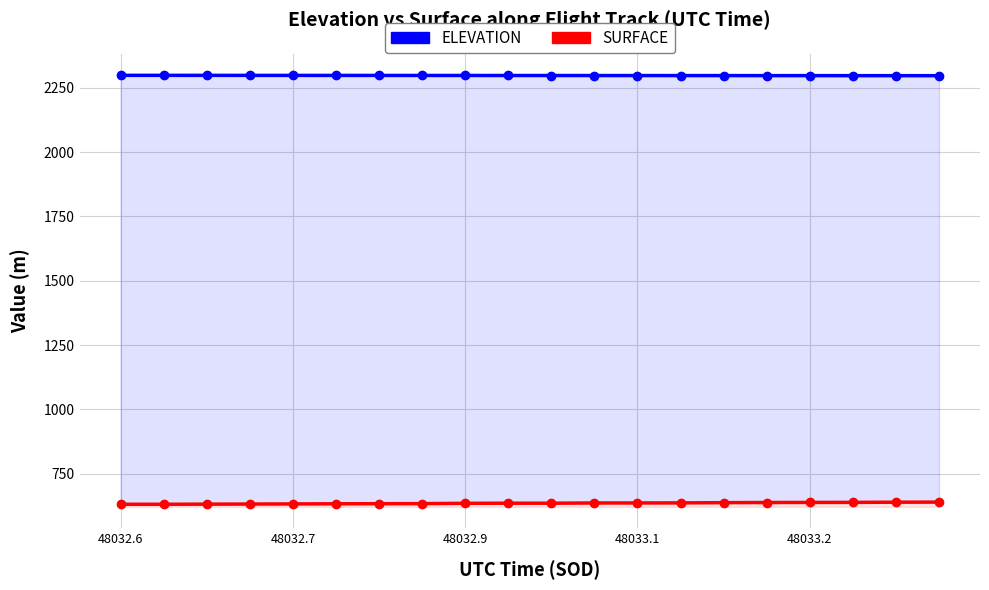

Which series has the widest spread of values?

SURFACE